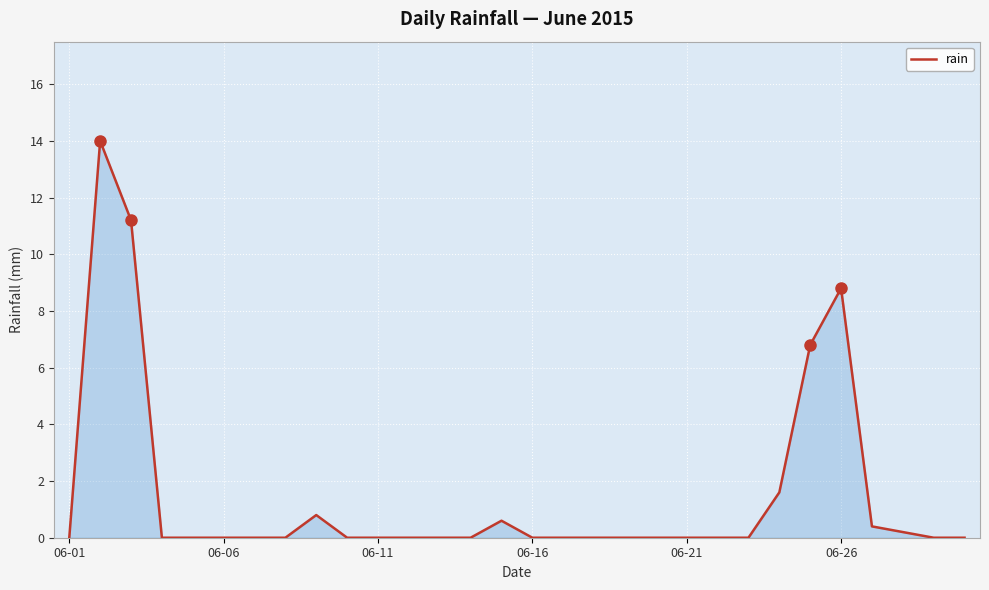

What is the difference between the maximum and minimum values?

14.0